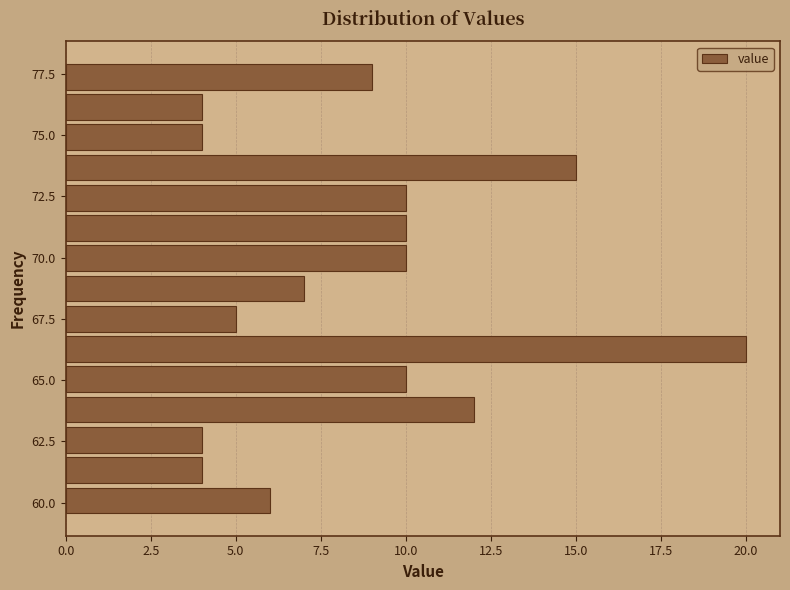

Around what value on the y-axis is the longest bar? Give the approximate position of its centre, as read against the axis.

66.5